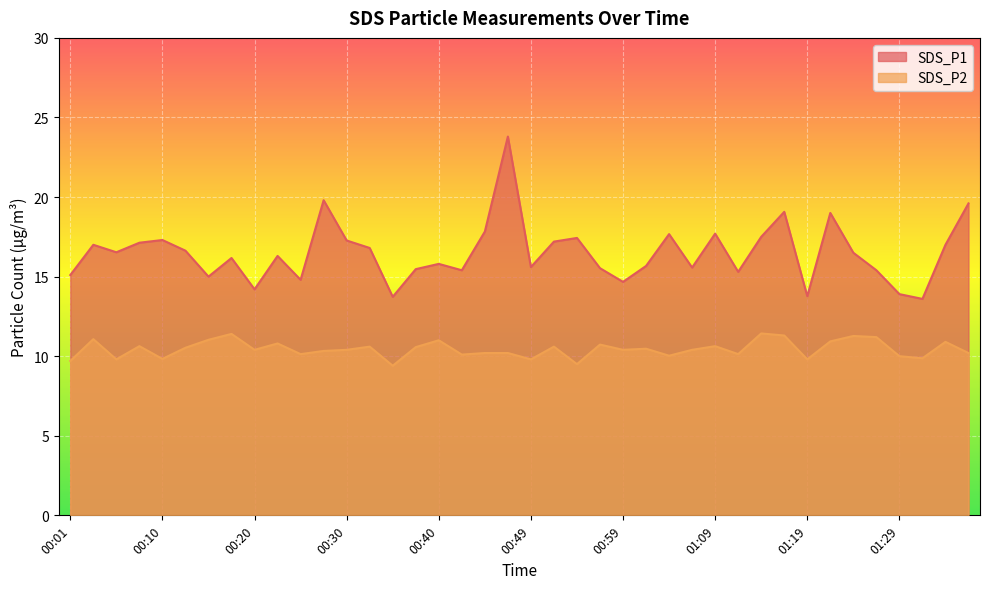

True or false: SDS_P2 has a value of 10.0 at 01:29.

True